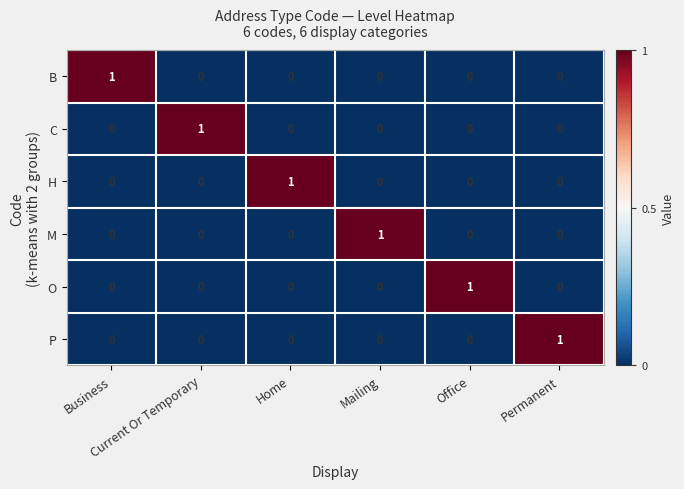

At how many categories does at least one series exceed 0?

6